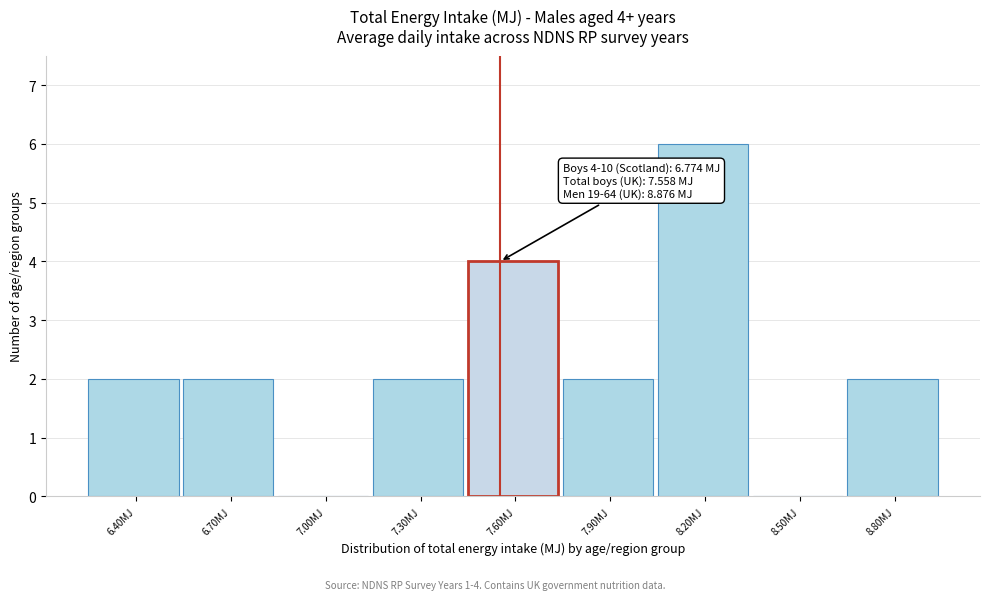

Reading left to right, extract all data points from this chart.

6.40MJ=2	6.70MJ=2	7.00MJ=0	7.30MJ=2	7.60MJ=4	7.90MJ=2	8.20MJ=6	8.50MJ=0	8.80MJ=2